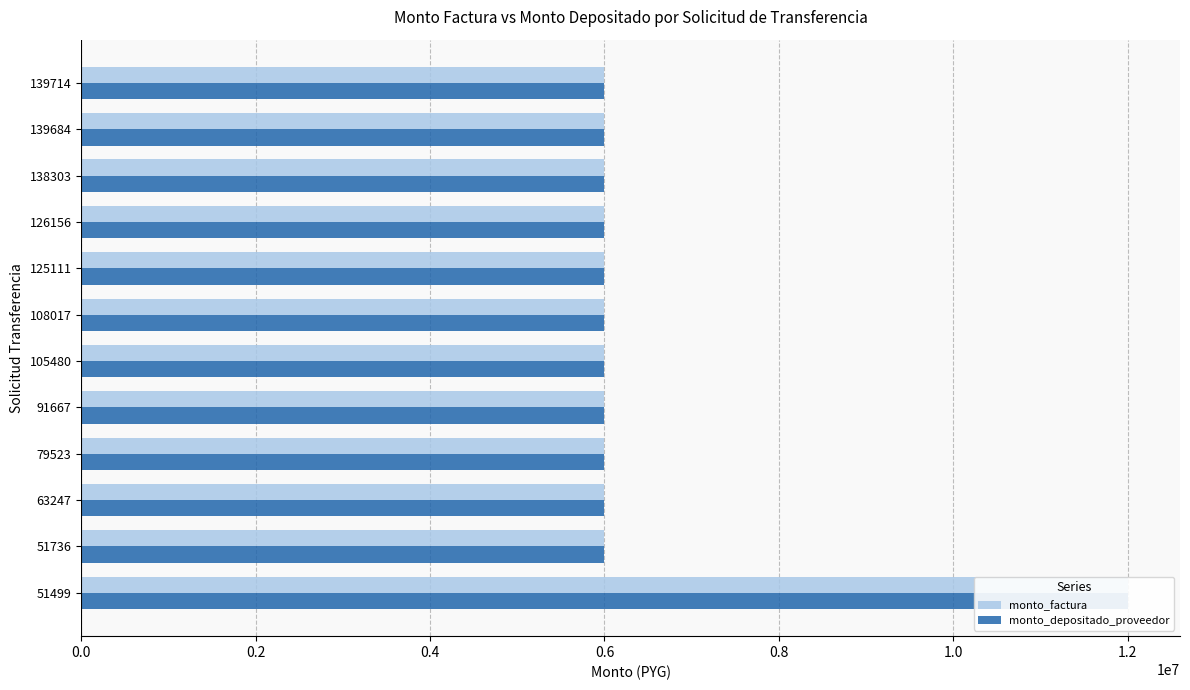

At how many categories does at least one series exceed 7018720?

1